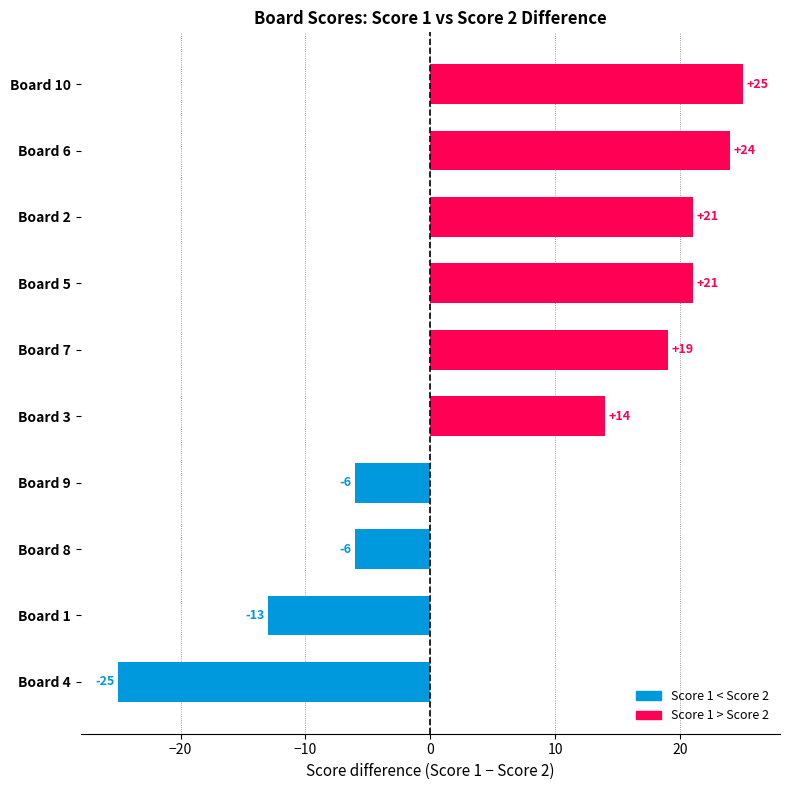

Count the number of categories in the chart.

10